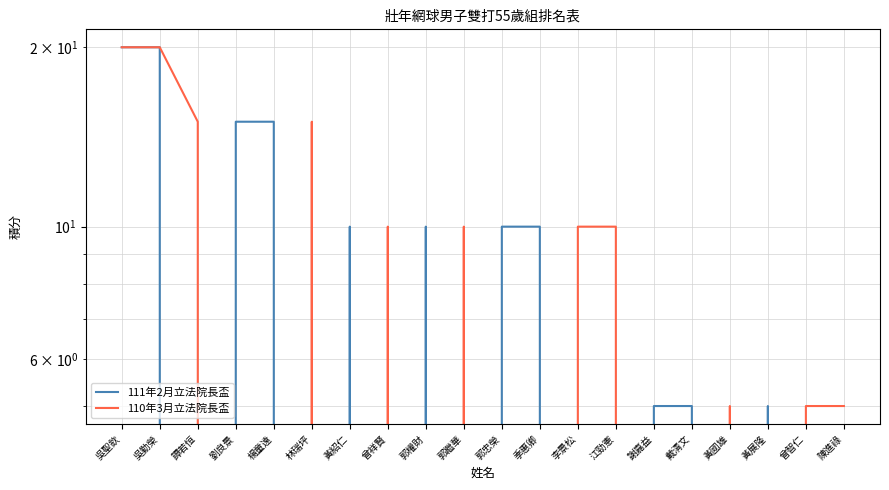

Which series has the largest total across all categories?

111年2月立法院長盃